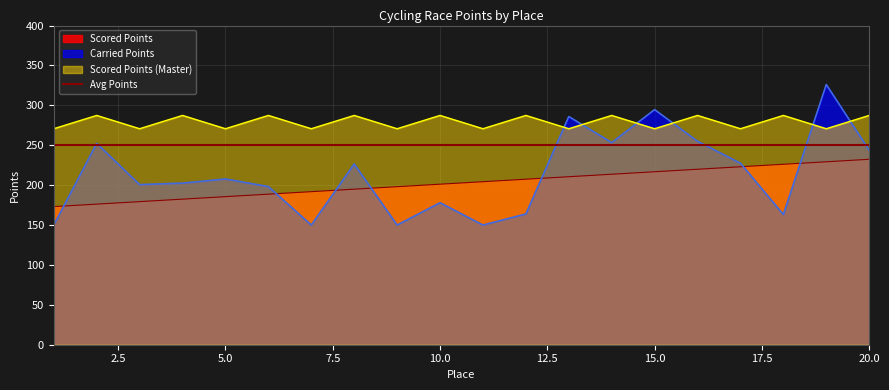

Rank the series at 20 from highest to lowest value.

Scored Points (Master), Carried Points, Scored Points